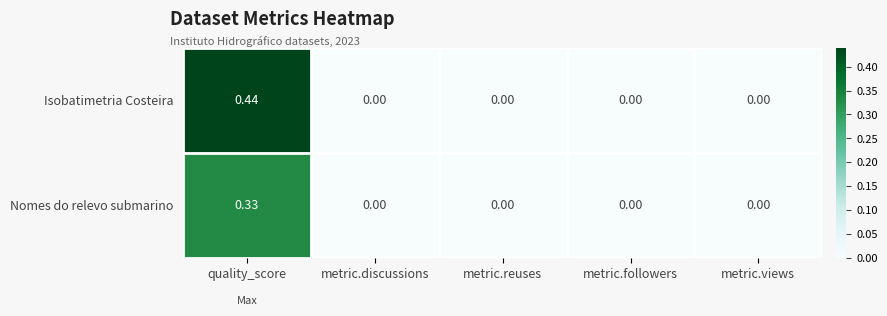

List the series in order of their peak value, lowest first.

Nomes do relevo submarino, Isobatimetria Costeira